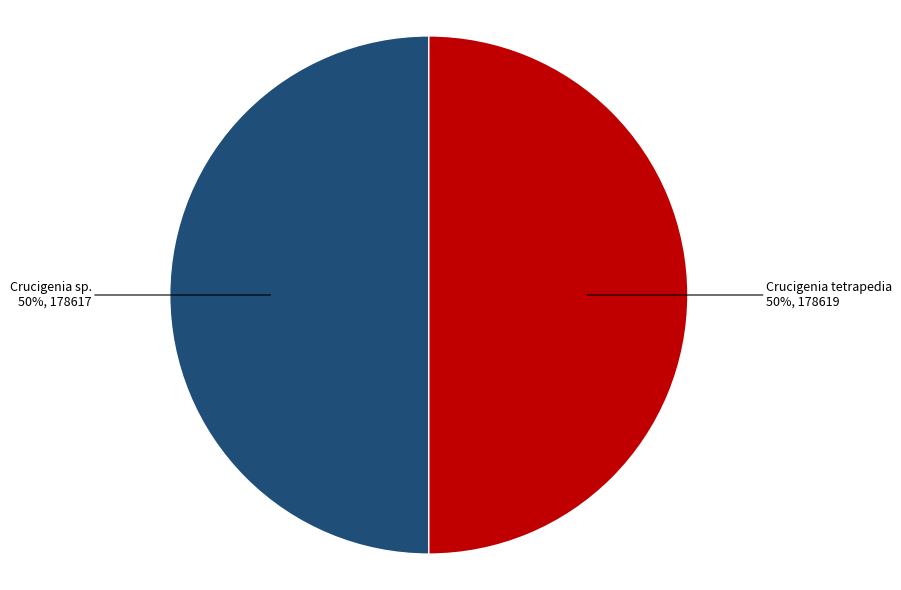

To the nearest percent, what is the average slice percentage?

50%